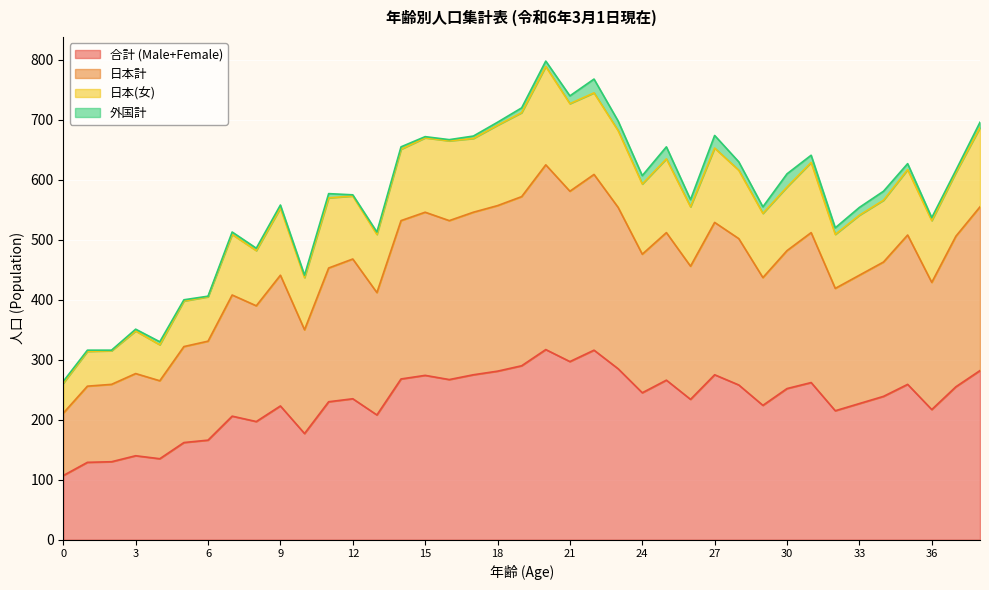

How many interior local peaks does the 日本(女) series have?

11